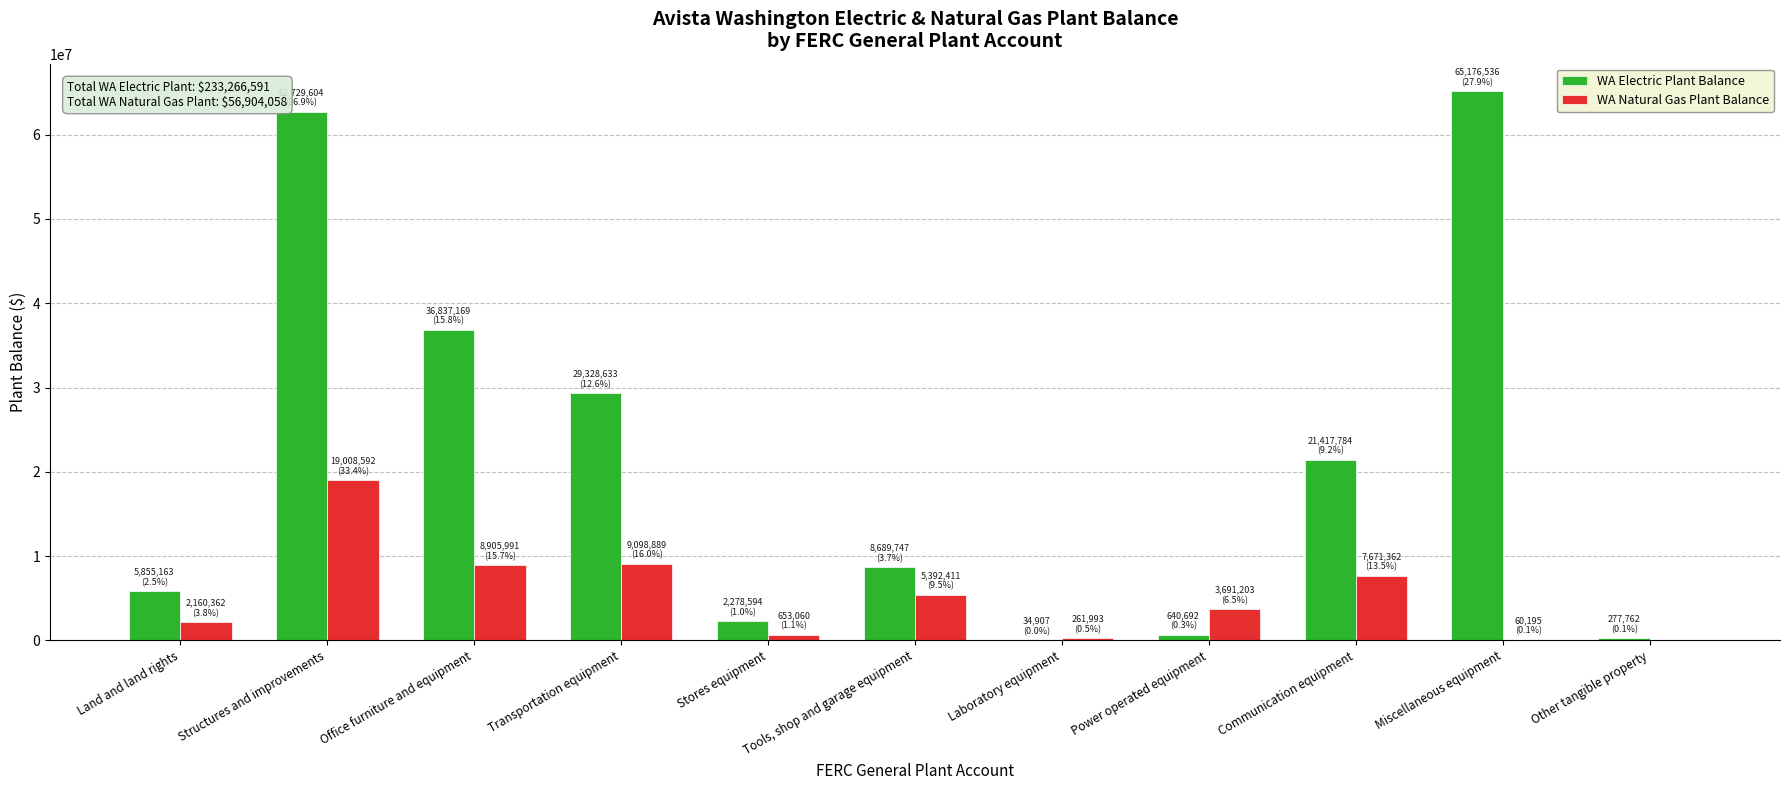

Are the bars grouped side by side (vs. stacked)?

Yes